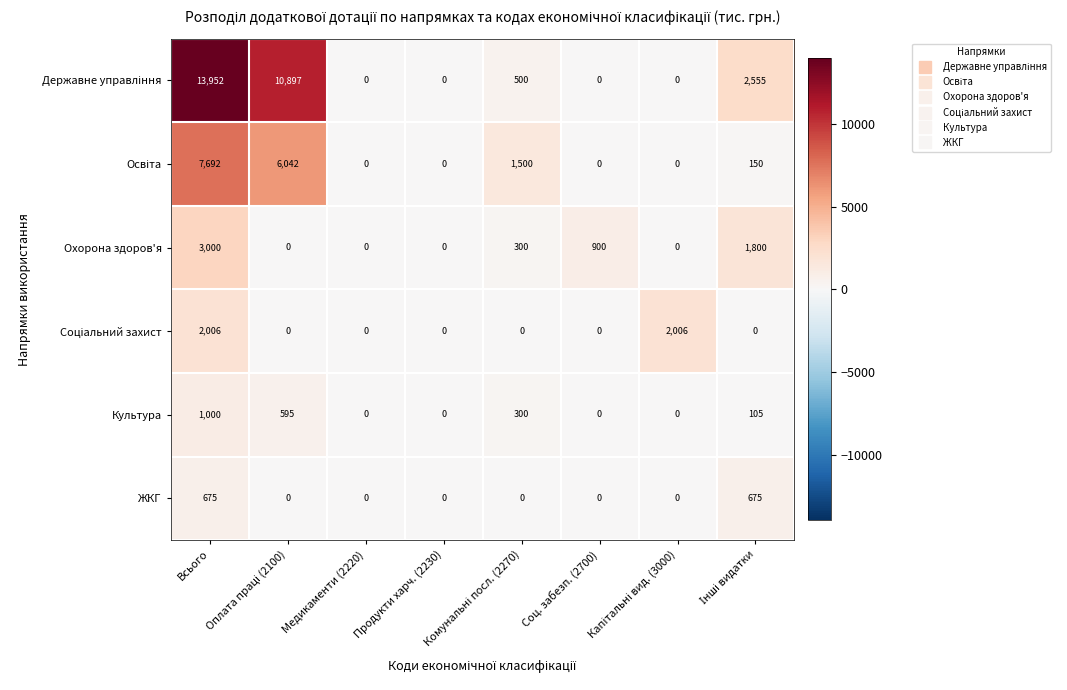

Count the Культура values in the range 0 to 595.

7